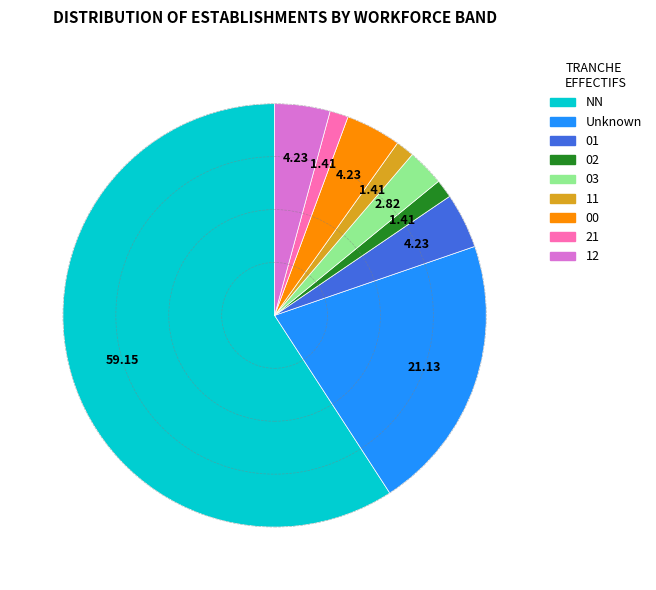

Which slice is the largest?

NN